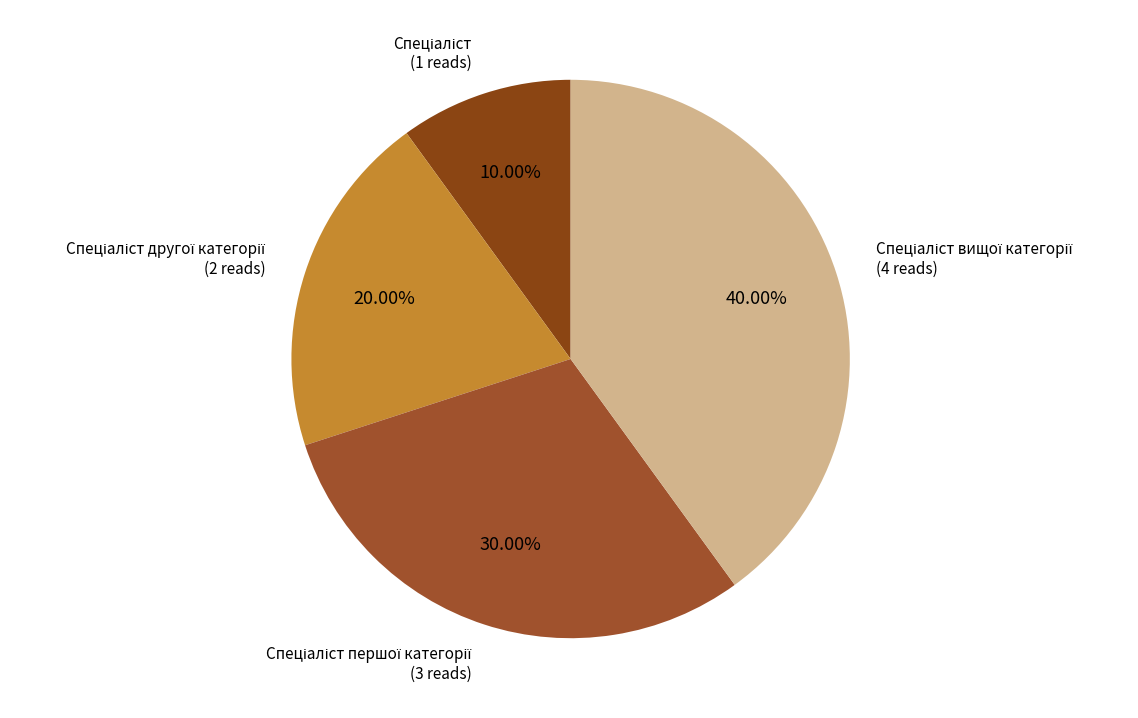

Is there a majority slice in this chart?

No